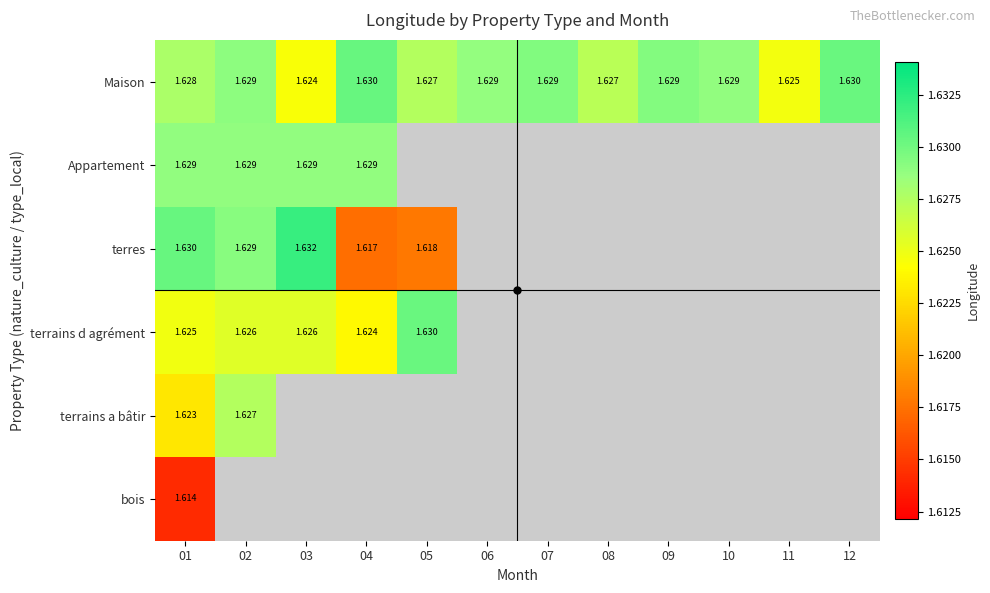

Rank the series by their maximum value, from highest to lowest.

terres, Maison, terrains d agrément, Appartement, terrains a bâtir, bois